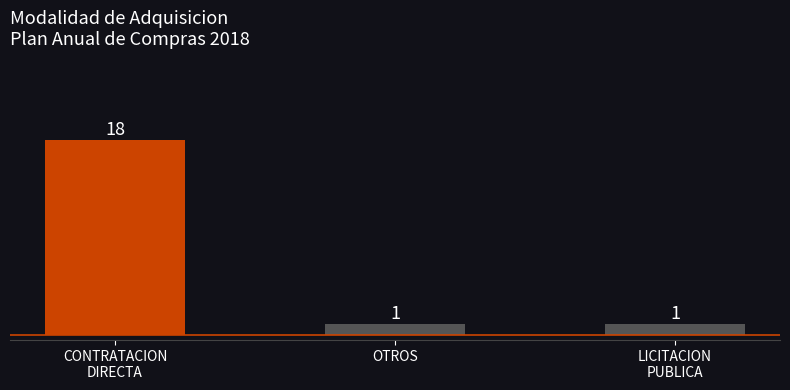

What is the greatest value displayed?

18